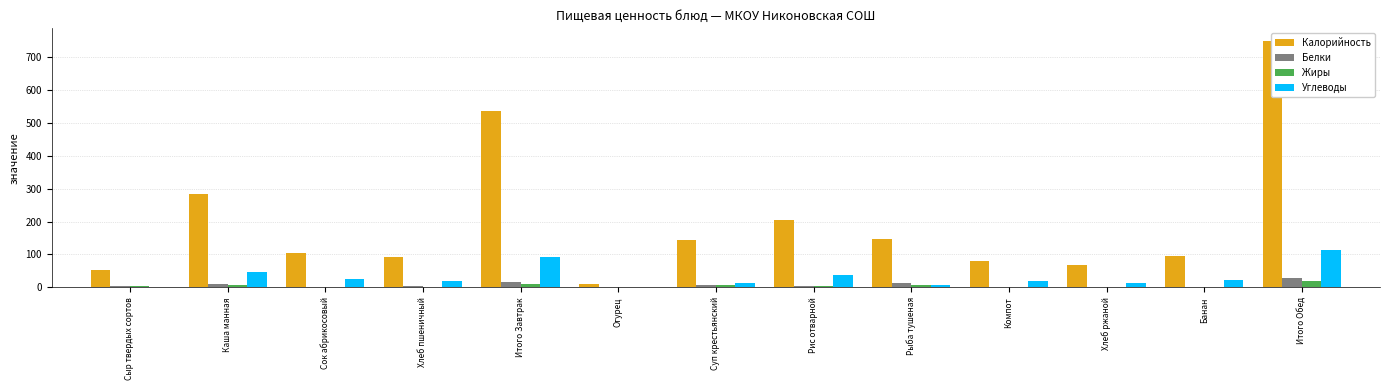

At how many categories does at least one series exceed 351?

2